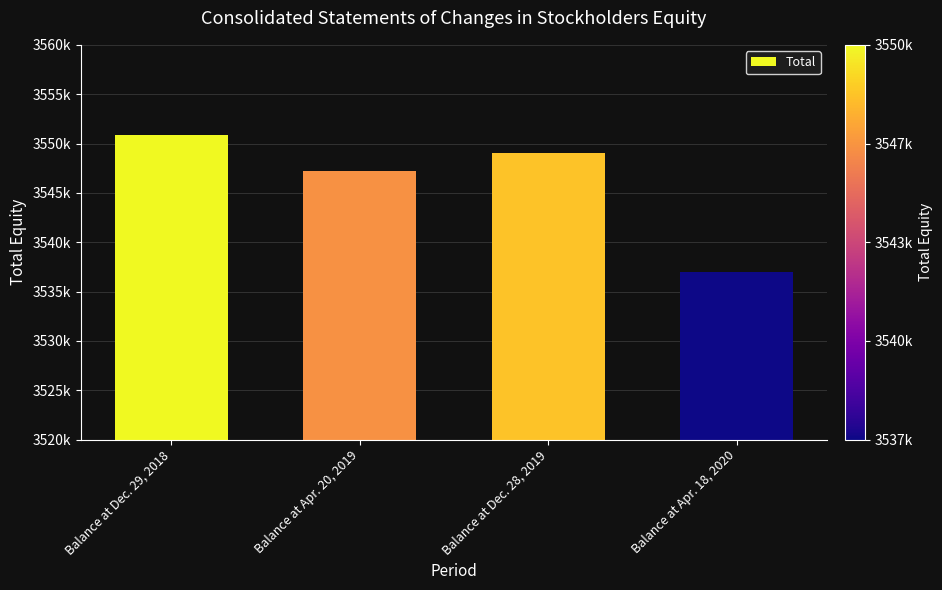

What is the difference between the second highest and minimum values?

12052